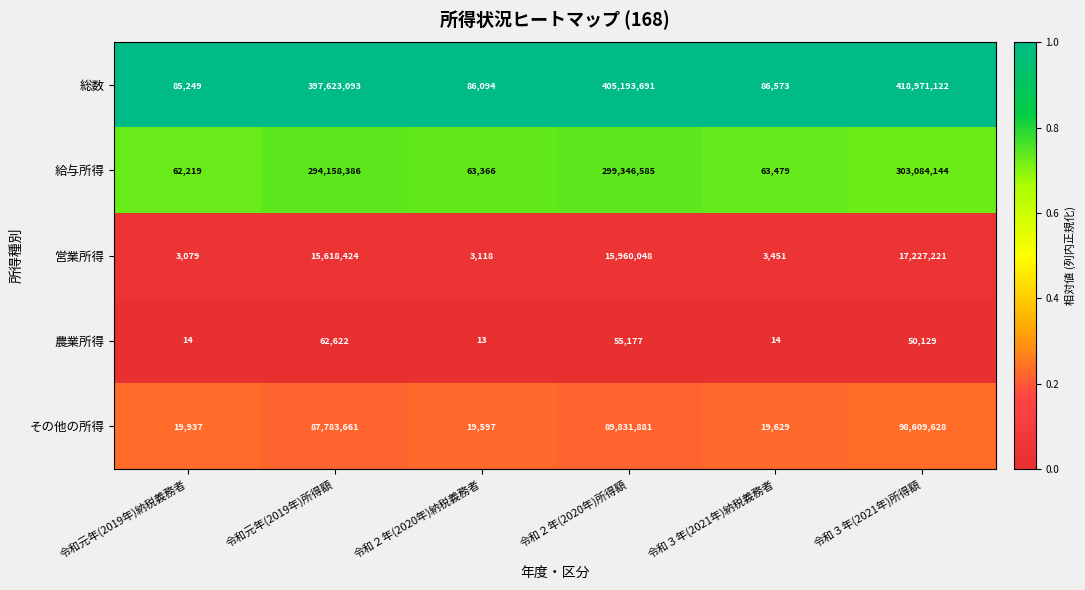

Reading left to right, what are all the values shown in this chart?

総数: 令和元年(2019年)納税義務者=85249	令和元年(2019年)所得額=397623093	令和２年(2020年)納税義務者=86094	令和２年(2020年)所得額=405193691	令和３年(2021年)納税義務者=86573	令和３年(2021年)所得額=418971122
給与所得: 令和元年(2019年)納税義務者=62219	令和元年(2019年)所得額=294158386	令和２年(2020年)納税義務者=63366	令和２年(2020年)所得額=299346585	令和３年(2021年)納税義務者=63479	令和３年(2021年)所得額=303084144
営業所得: 令和元年(2019年)納税義務者=3079	令和元年(2019年)所得額=15618424	令和２年(2020年)納税義務者=3118	令和２年(2020年)所得額=15960048	令和３年(2021年)納税義務者=3451	令和３年(2021年)所得額=17227221
農業所得: 令和元年(2019年)納税義務者=14	令和元年(2019年)所得額=62622	令和２年(2020年)納税義務者=13	令和２年(2020年)所得額=55177	令和３年(2021年)納税義務者=14	令和３年(2021年)所得額=50129
その他の所得: 令和元年(2019年)納税義務者=19937	令和元年(2019年)所得額=87783661	令和２年(2020年)納税義務者=19597	令和２年(2020年)所得額=89831881	令和３年(2021年)納税義務者=19629	令和３年(2021年)所得額=98609628